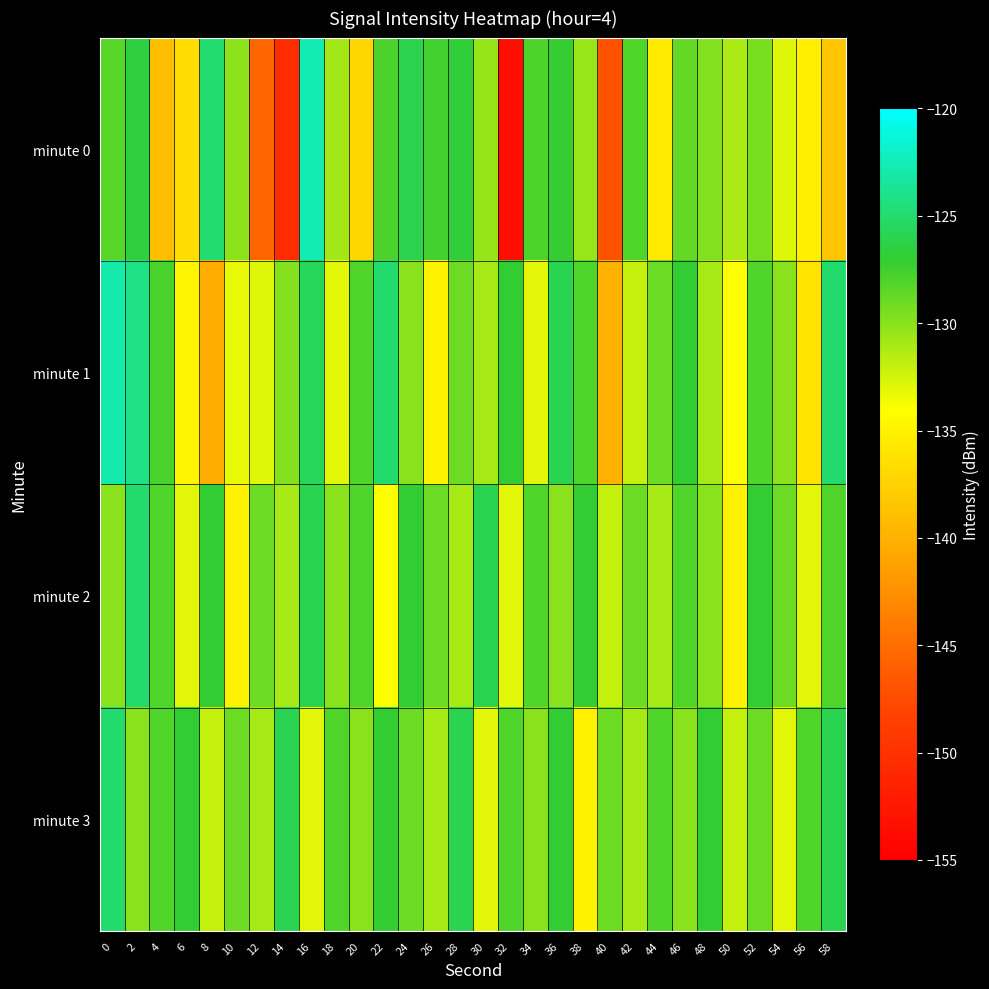

What is the total value across all series at 34?

-519.0